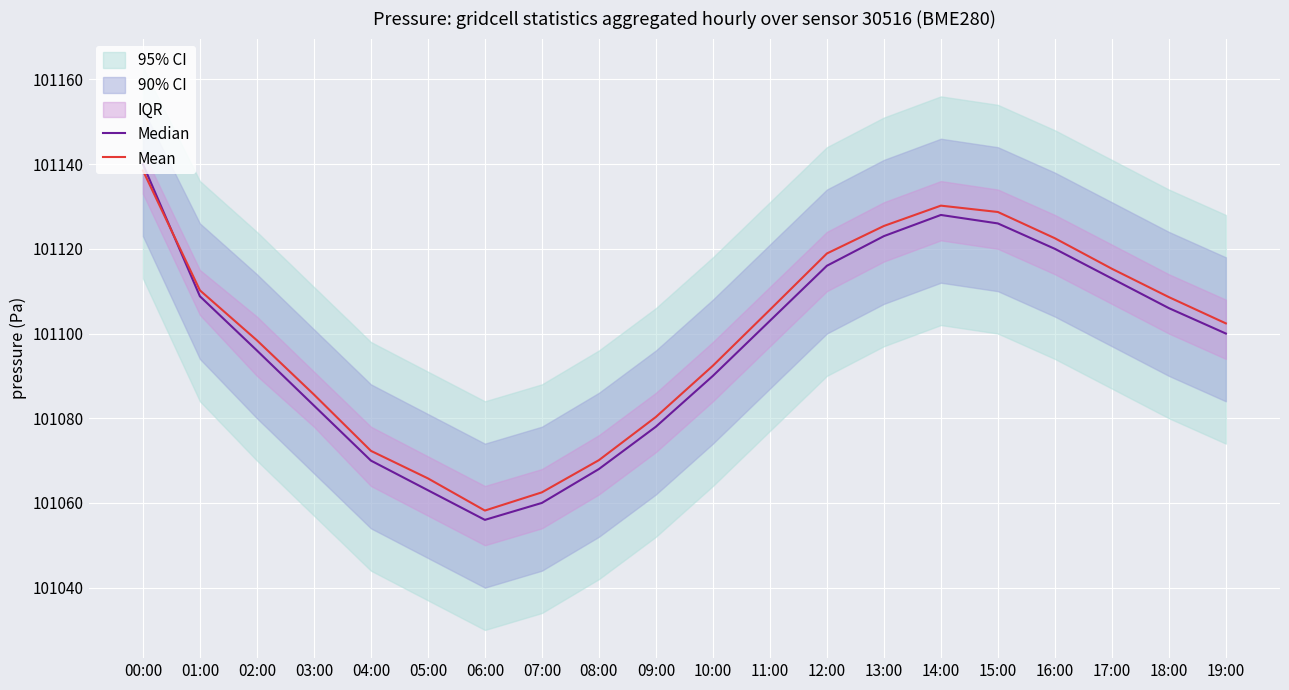

Between 08:00 and 16:00, which series saw the biggest shift?

Mean